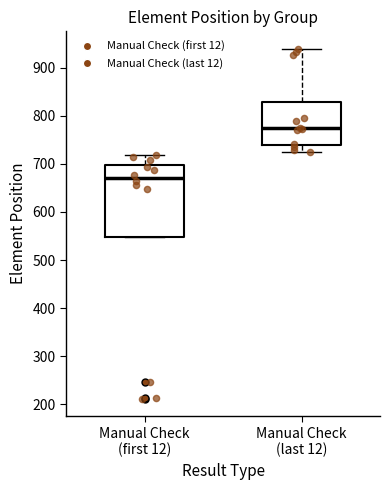

Reading left to right, transcribe this box plot: for each box, give where its median line is, the range the box spans, and where its two whiskers end, as read against the y-axis. The values are not printed on the chart, so give them approximately, as read against the axis.

Manual Check (first 12): median 670, box 550 to 700, whiskers 550 to 720
Manual Check (last 12): median 770, box 740 to 830, whiskers 720 to 940